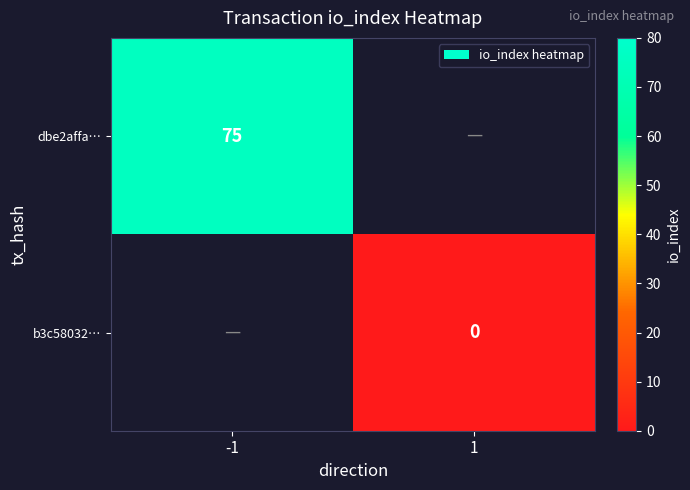

The value of dbe2affa… at -1 is 43. True or false?

False